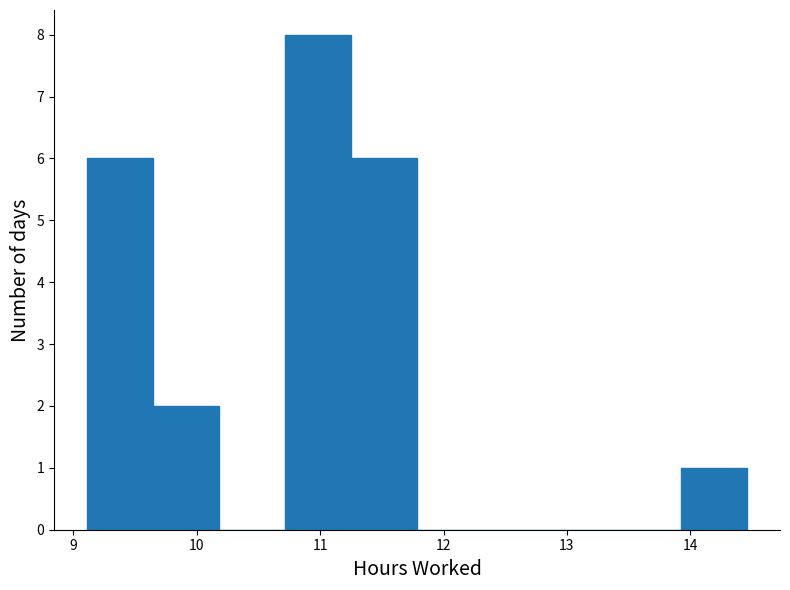

Reading left to right, transcribe this chart: for each bar, give the range it covers on the x-axis and its height. Neither the bar edges nor the heights are printed on the chart, so give them approximately, as read against the axes.

9.1 to 9.6: 6
9.6 to 10.2: 2
10.2 to 10.7: 0
10.7 to 11.3: 8
11.3 to 11.8: 6
11.8 to 12.3: 0
12.3 to 12.9: 0
12.9 to 13.4: 0
13.4 to 13.9: 0
13.9 to 14.5: 1